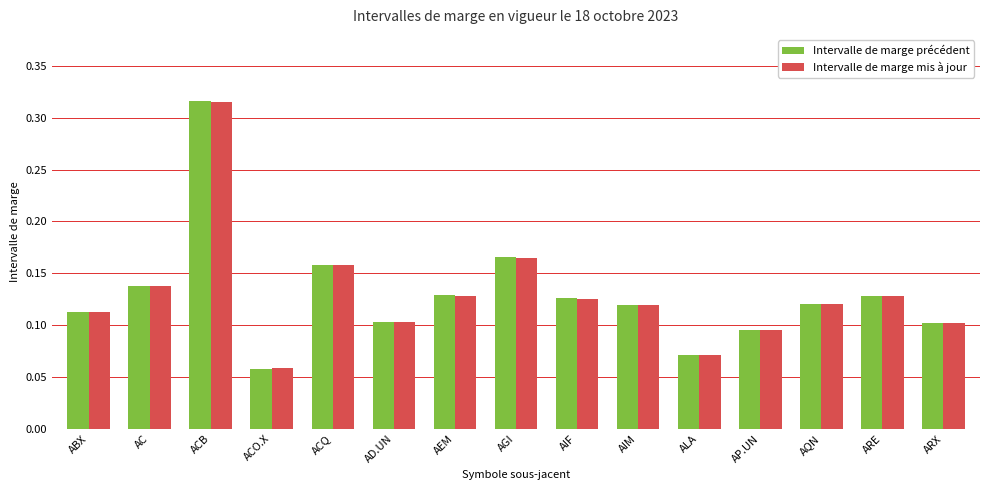

Where is Intervalle de marge mis à jour nearest to the value 0?

ACO.X